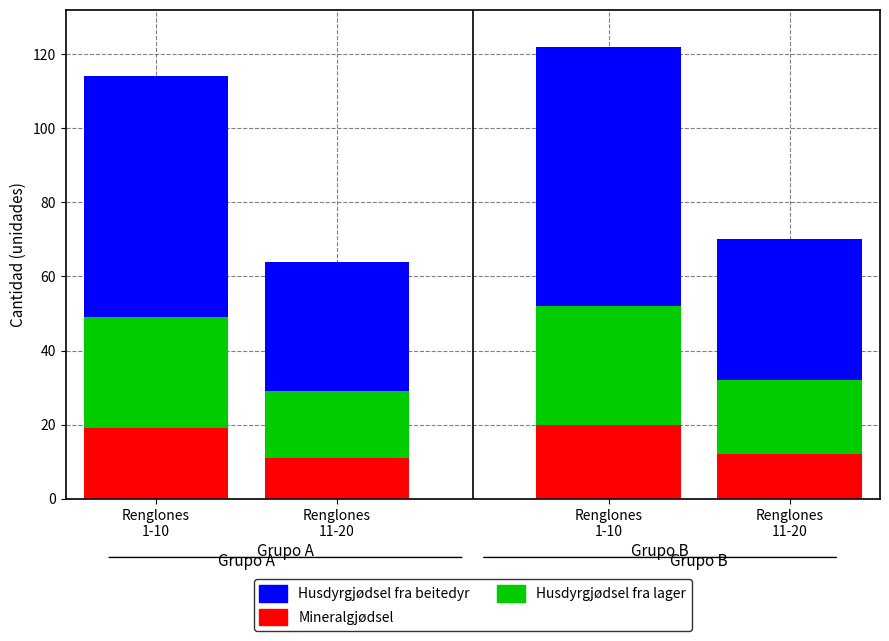

Does the chart contain stacked bars?

Yes